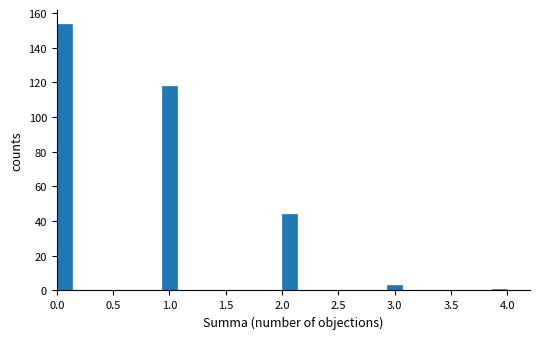

Around what value on the x-axis is the tallest bar? Give the approximate position of its centre, as read against the axis.

0.05